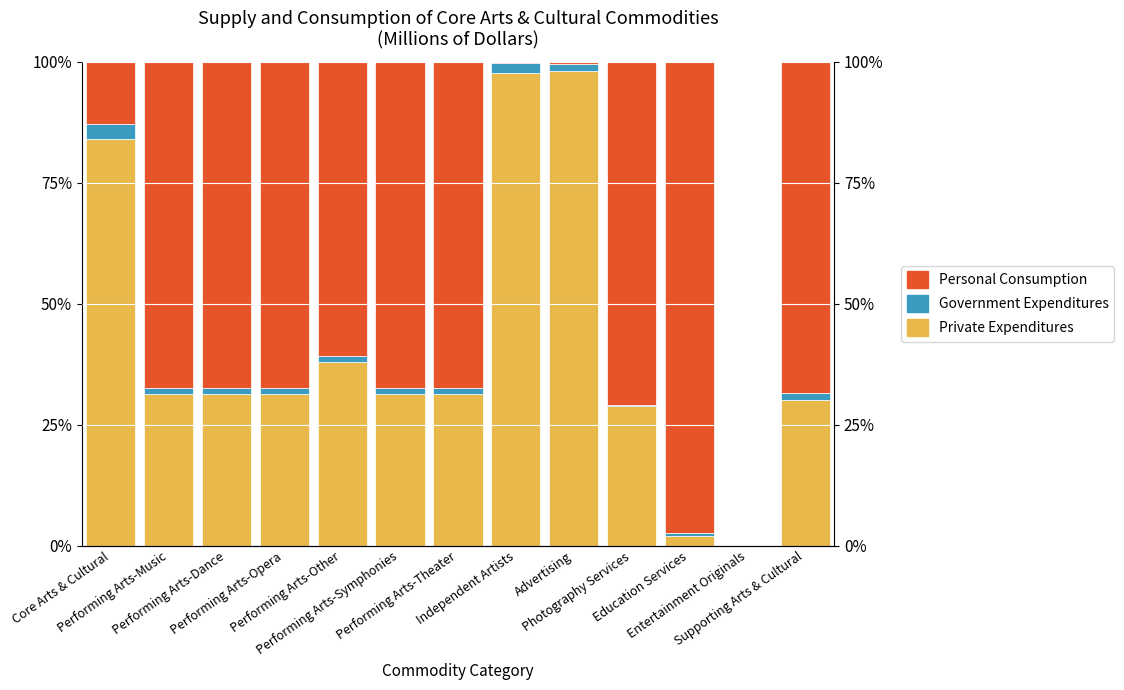

What is the label of the 11th bar from the right?

Performing Arts-Dance